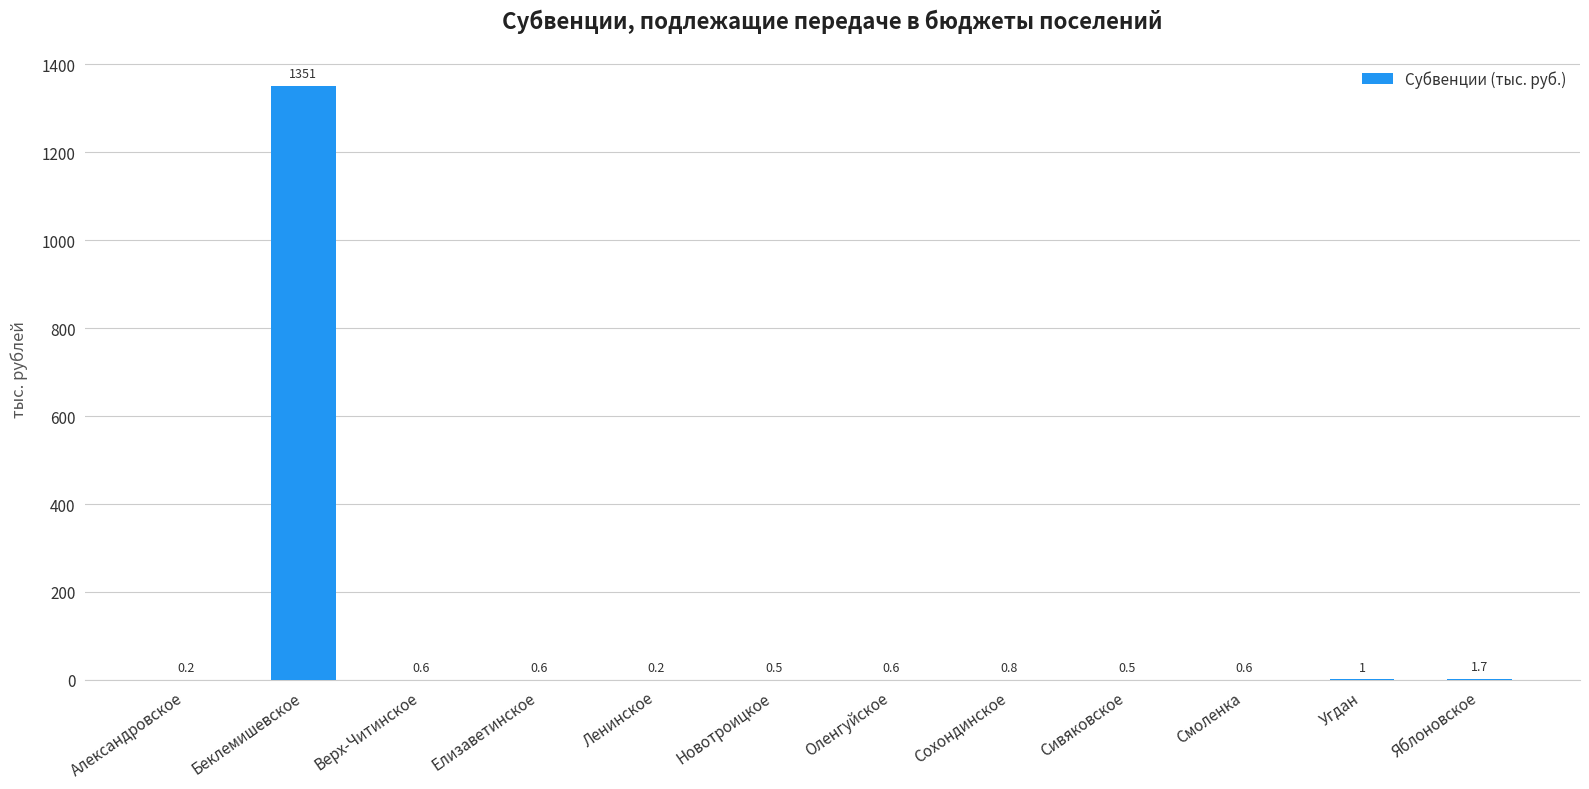

Which has a higher value, Новотроицкое or Сохондинское?

Сохондинское